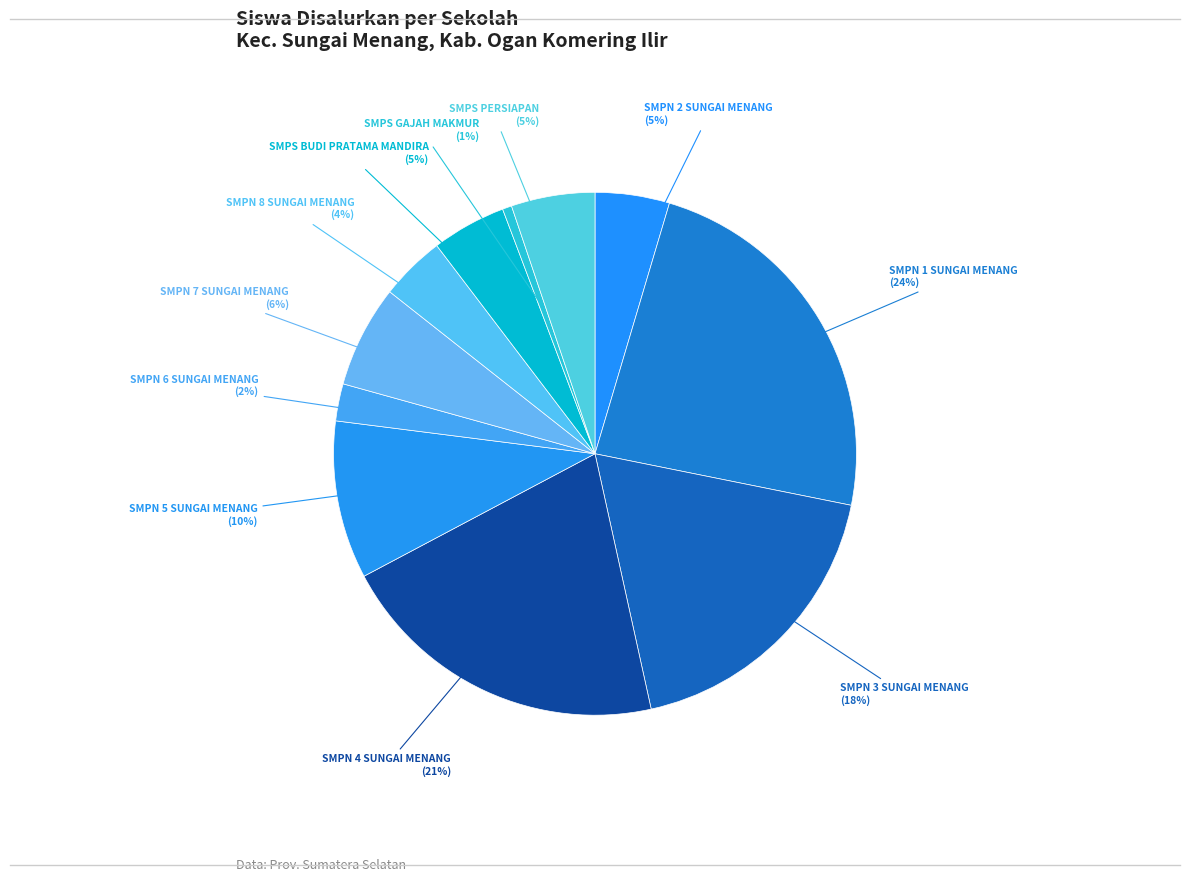

Approximately how many times larger is the value at SMPN 5 SUNGAI MENANG compared to SMPN 4 SUNGAI MENANG?

0.5